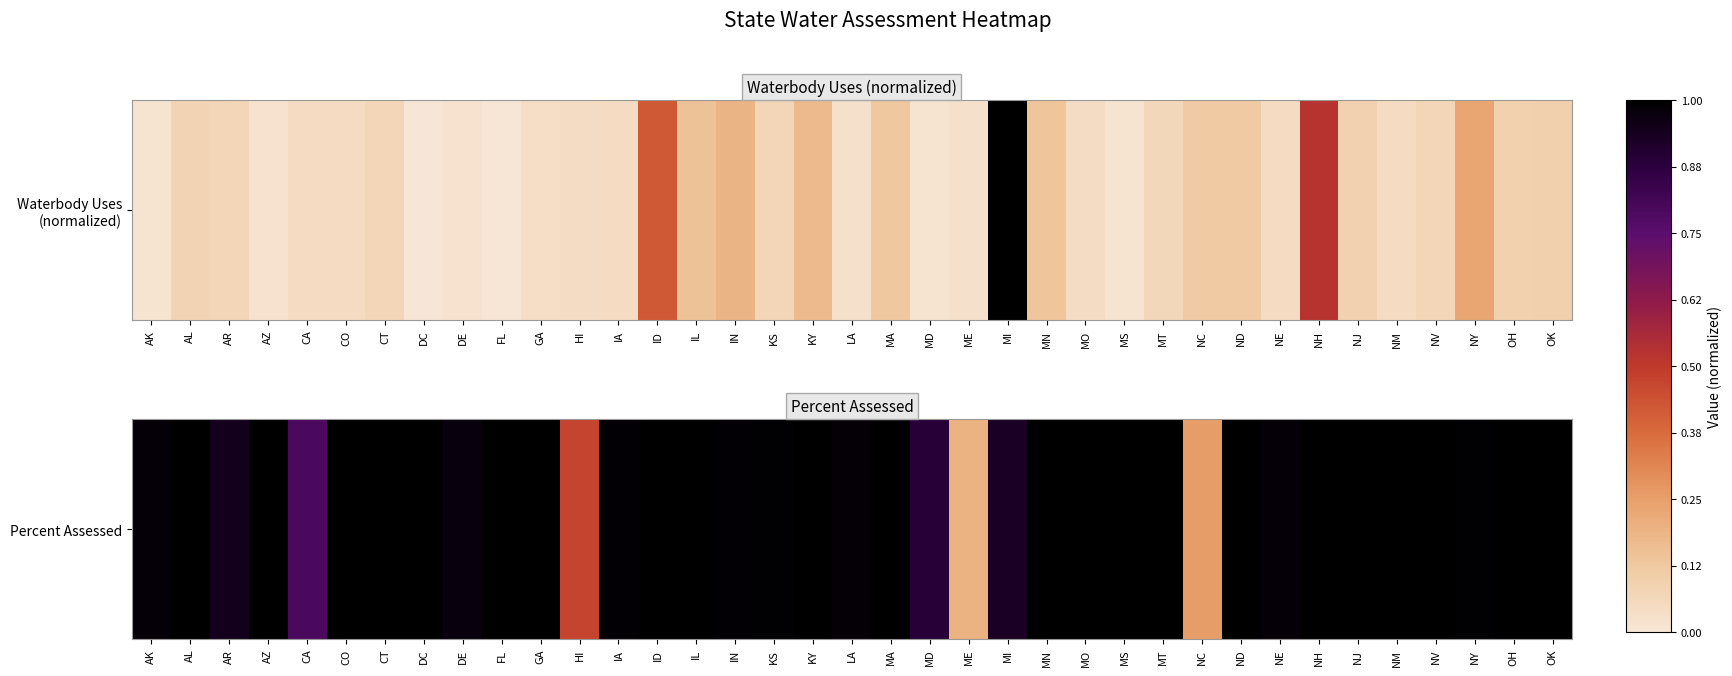

Rank the categories by value from highest to lowest.

AL, AZ, CT, DC, FL, GA, ID, IL, KY, MA, MN, MO, MS, MT, ND, NH, NM, NV, OH, OK, CO, NJ, NY, KS, IA, IN, LA, NE, AK, DE, AR, MI, MD, CA, HI, NC, ME